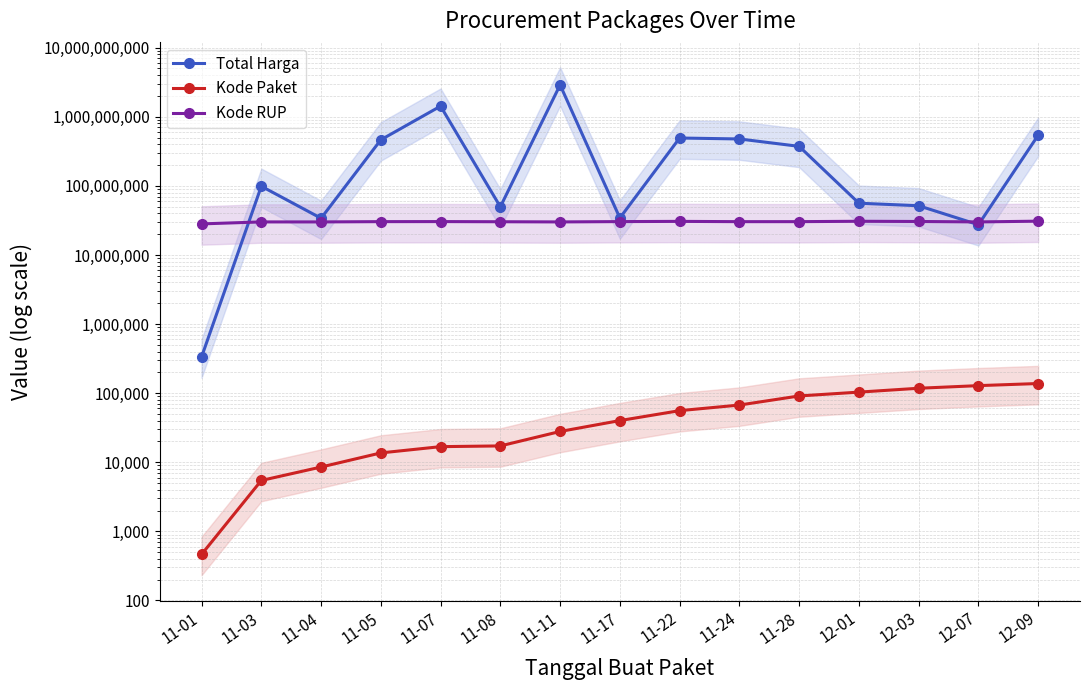

Between which two adjacent categories do Kode RUP and Total Harga first intersect?

11-01 and 11-03